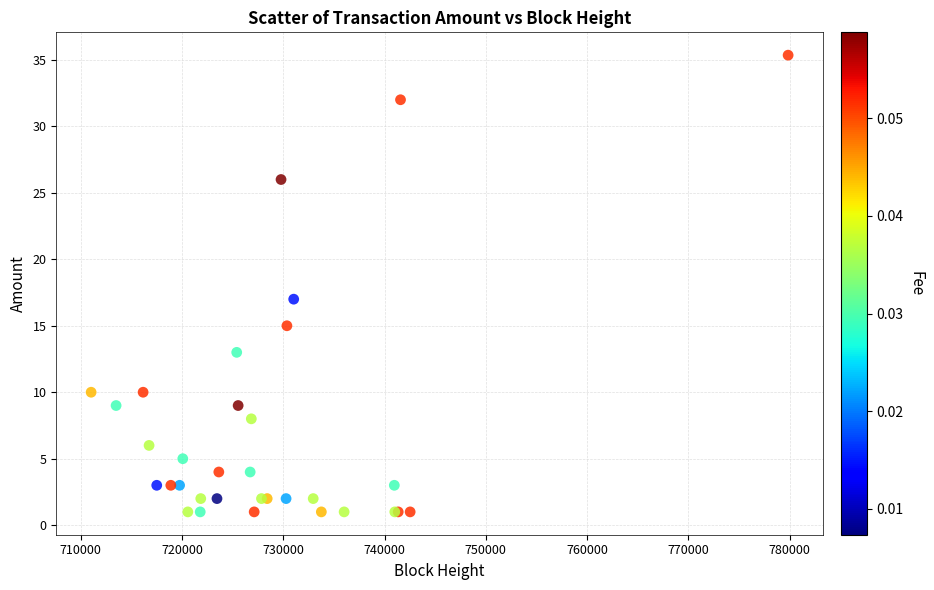

What Y value in the scatter plot is closest to 18?

17.0